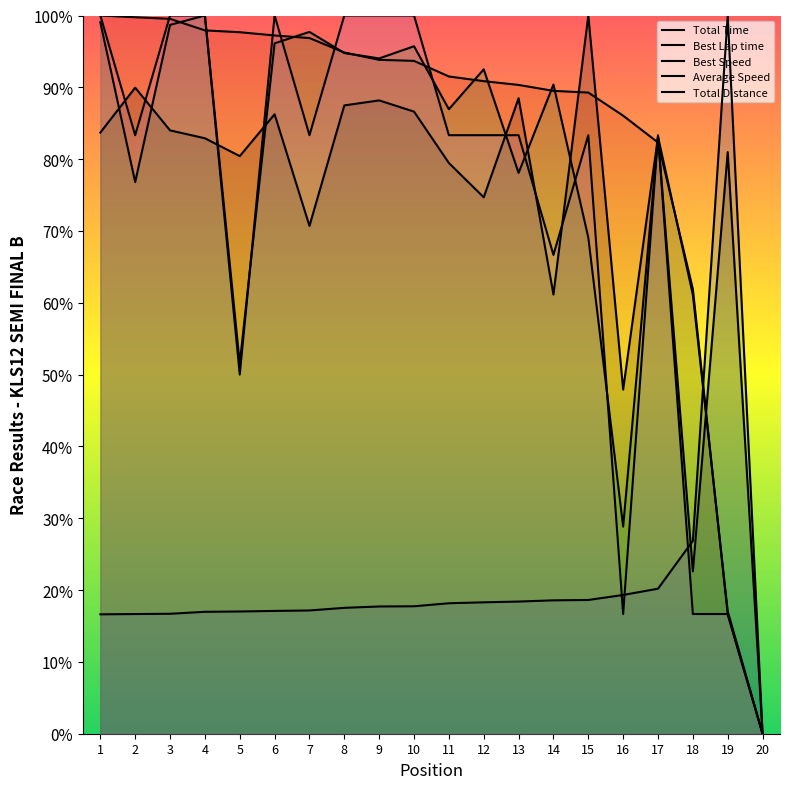

How many intersections are there between Average Speed and Total Time?

9